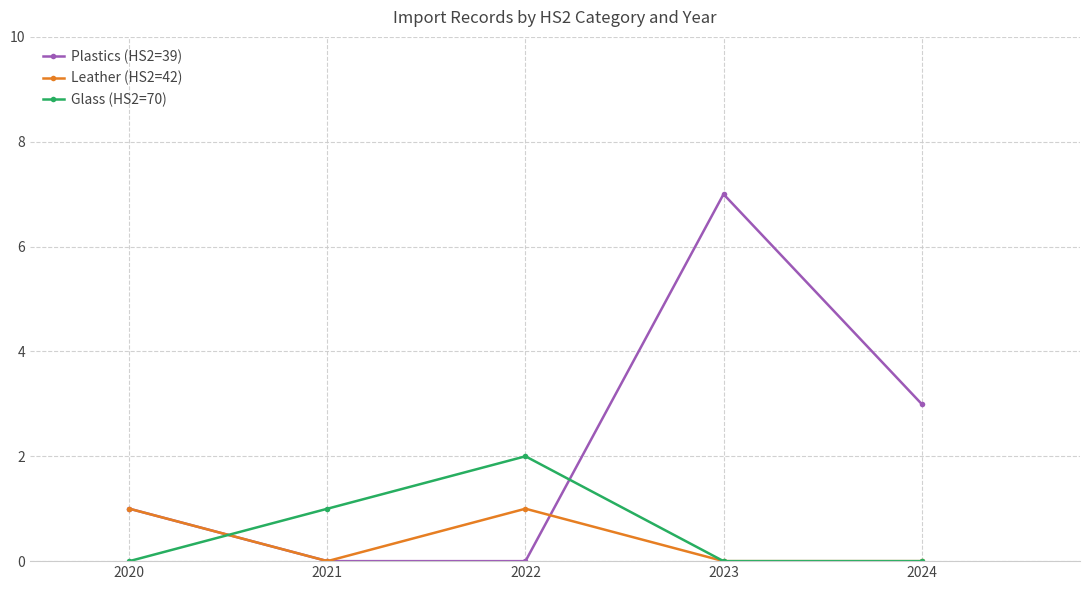

Which series has the widest spread of values?

Plastics (HS2=39)